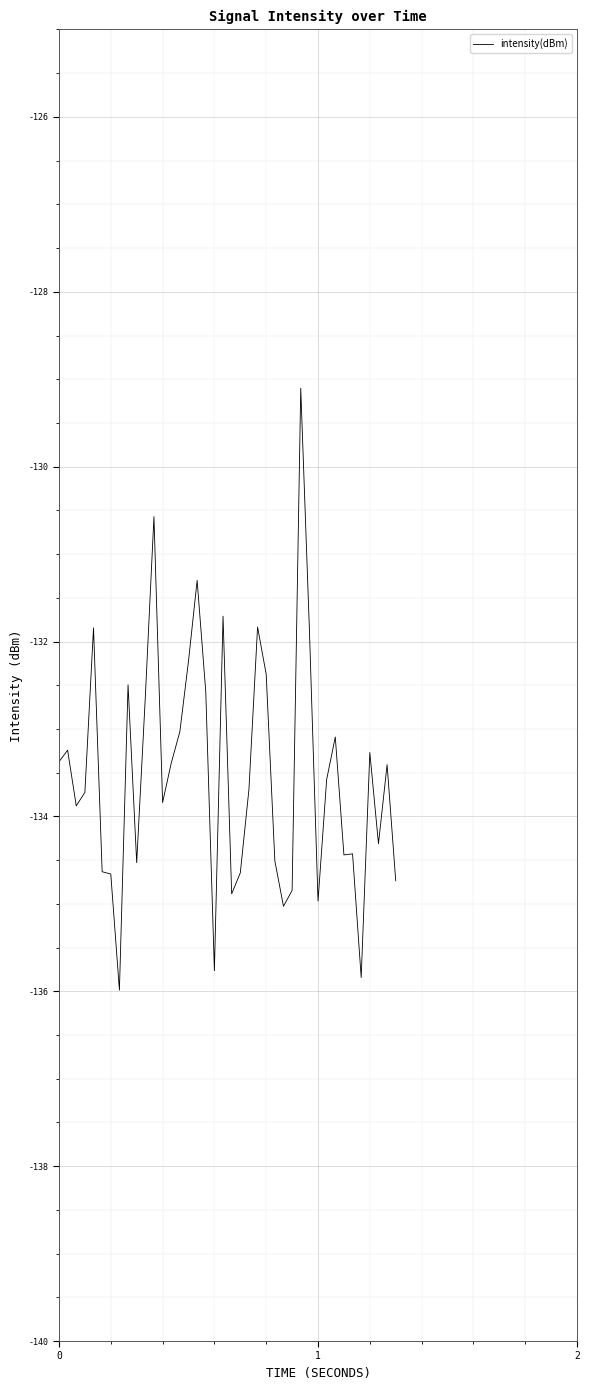

What is the greatest value displayed?

-129.1